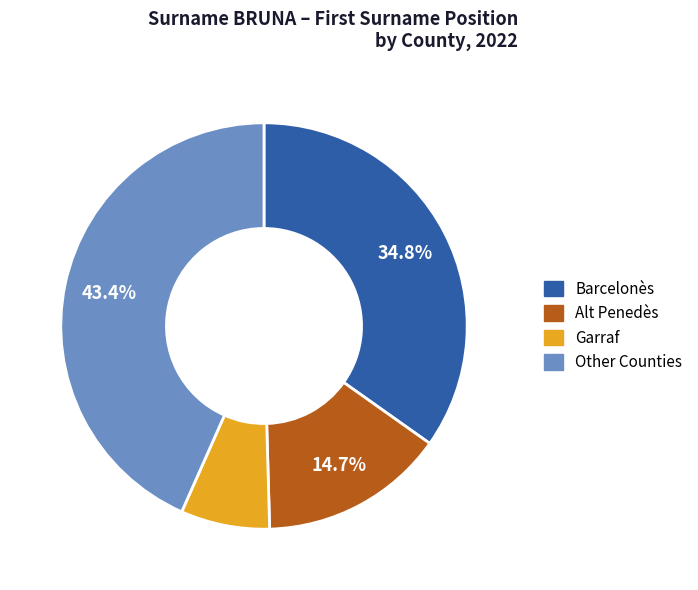

Does any single category account for the majority?

No